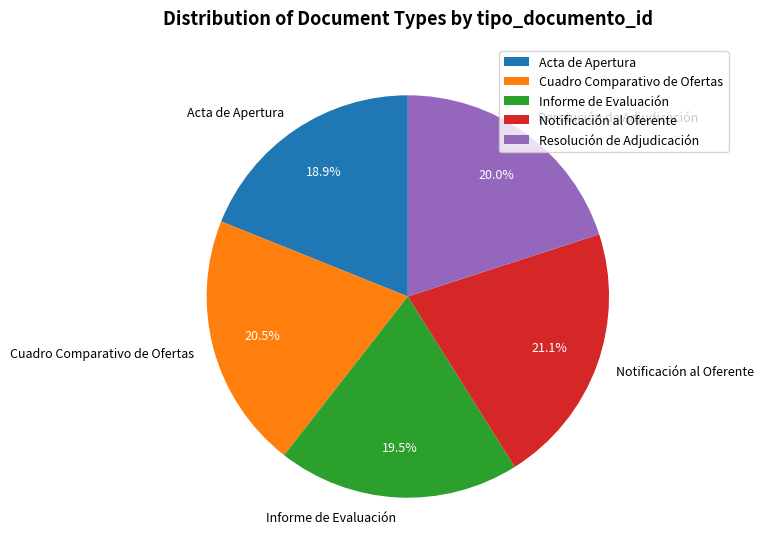

Is there a majority slice in this chart?

No